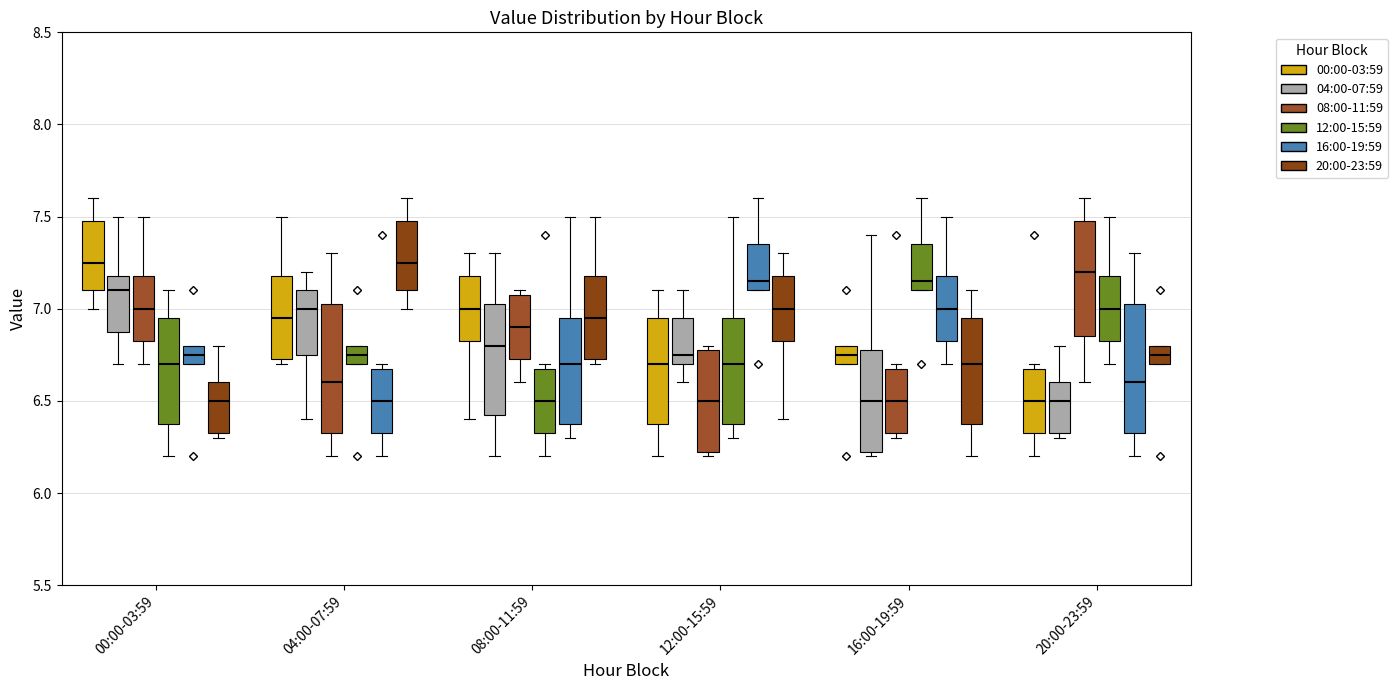

Reading left to right, transcribe this box plot: for each box, give where its median line is, the range the box spans, and where its two whiskers end, as read against the y-axis. The values are not printed on the chart, so give them approximately, as read against the axis.

00:00-03:59 (00:00-03:59): median 7.25, box 7.10 to 7.50, whiskers 7.00 to 7.60
00:00-03:59 (04:00-07:59): median 7.10, box 6.90 to 7.20, whiskers 6.70 to 7.50
00:00-03:59 (08:00-11:59): median 7.00, box 6.85 to 7.20, whiskers 6.70 to 7.50
00:00-03:59 (12:00-15:59): median 6.70, box 6.40 to 6.95, whiskers 6.20 to 7.10
00:00-03:59 (16:00-19:59): median 6.75, box 6.70 to 6.80, whiskers 6.70 to 6.80
00:00-03:59 (20:00-23:59): median 6.50, box 6.35 to 6.60, whiskers 6.30 to 6.80
04:00-07:59 (00:00-03:59): median 6.95, box 6.75 to 7.20, whiskers 6.70 to 7.50
04:00-07:59 (04:00-07:59): median 7.00, box 6.75 to 7.10, whiskers 6.40 to 7.20
04:00-07:59 (08:00-11:59): median 6.60, box 6.35 to 7.05, whiskers 6.20 to 7.30
04:00-07:59 (12:00-15:59): median 6.75, box 6.70 to 6.80, whiskers 6.70 to 6.80
04:00-07:59 (16:00-19:59): median 6.50, box 6.35 to 6.70, whiskers 6.20 to 6.70 (just above the box's upper edge)
04:00-07:59 (20:00-23:59): median 7.25, box 7.10 to 7.50, whiskers 7.00 to 7.60
08:00-11:59 (00:00-03:59): median 7.00, box 6.85 to 7.20, whiskers 6.40 to 7.30
08:00-11:59 (04:00-07:59): median 6.80, box 6.45 to 7.05, whiskers 6.20 to 7.30
08:00-11:59 (08:00-11:59): median 6.90, box 6.75 to 7.10, whiskers 6.60 to 7.10 (just above the box's upper edge)
08:00-11:59 (12:00-15:59): median 6.50, box 6.35 to 6.70, whiskers 6.20 to 6.70 (just above the box's upper edge)
08:00-11:59 (16:00-19:59): median 6.70, box 6.40 to 6.95, whiskers 6.30 to 7.50
08:00-11:59 (20:00-23:59): median 6.95, box 6.75 to 7.20, whiskers 6.70 to 7.50
12:00-15:59 (00:00-03:59): median 6.70, box 6.40 to 6.95, whiskers 6.20 to 7.10
12:00-15:59 (04:00-07:59): median 6.75, box 6.70 to 6.95, whiskers 6.60 to 7.10
12:00-15:59 (08:00-11:59): median 6.50, box 6.25 to 6.80, whiskers 6.20 to 6.80 (just above the box's upper edge)
12:00-15:59 (12:00-15:59): median 6.70, box 6.40 to 6.95, whiskers 6.30 to 7.50
12:00-15:59 (16:00-19:59): median 7.15, box 7.10 to 7.35, whiskers 7.10 to 7.60
12:00-15:59 (20:00-23:59): median 7.00, box 6.85 to 7.20, whiskers 6.40 to 7.30
16:00-19:59 (00:00-03:59): median 6.75, box 6.70 to 6.80, whiskers 6.70 to 6.80
16:00-19:59 (04:00-07:59): median 6.50, box 6.25 to 6.80, whiskers 6.20 to 7.40
16:00-19:59 (08:00-11:59): median 6.50, box 6.35 to 6.70, whiskers 6.30 to 6.70 (just above the box's upper edge)
16:00-19:59 (12:00-15:59): median 7.15, box 7.10 to 7.35, whiskers 7.10 to 7.60
16:00-19:59 (16:00-19:59): median 7.00, box 6.85 to 7.20, whiskers 6.70 to 7.50
16:00-19:59 (20:00-23:59): median 6.70, box 6.40 to 6.95, whiskers 6.20 to 7.10
20:00-23:59 (00:00-03:59): median 6.50, box 6.35 to 6.70, whiskers 6.20 to 6.70 (just above the box's upper edge)
20:00-23:59 (04:00-07:59): median 6.50, box 6.35 to 6.60, whiskers 6.30 to 6.80
20:00-23:59 (08:00-11:59): median 7.20, box 6.85 to 7.50, whiskers 6.60 to 7.60
20:00-23:59 (12:00-15:59): median 7.00, box 6.85 to 7.20, whiskers 6.70 to 7.50
20:00-23:59 (16:00-19:59): median 6.60, box 6.35 to 7.05, whiskers 6.20 to 7.30
20:00-23:59 (20:00-23:59): median 6.75, box 6.70 to 6.80, whiskers 6.70 to 6.80